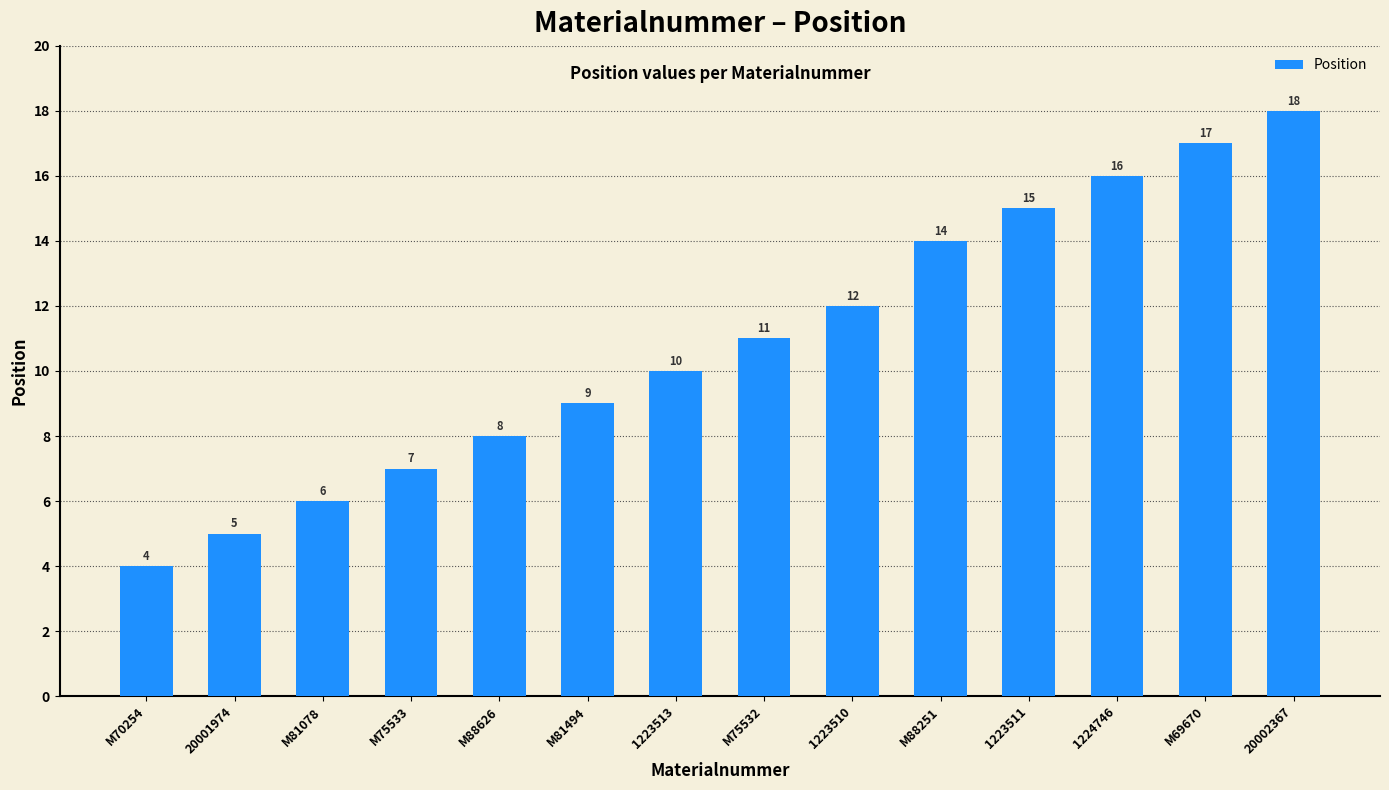

What is the difference between the values at 1223511 and 20002367?

3